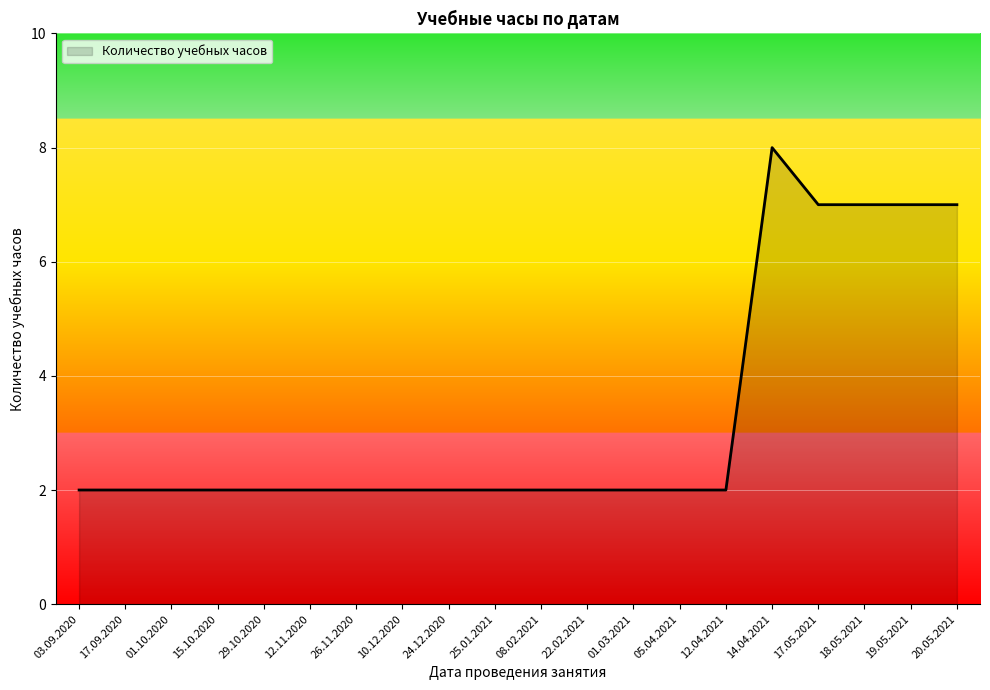

At which category does the chart reach its peak across all series?

14.04.2021